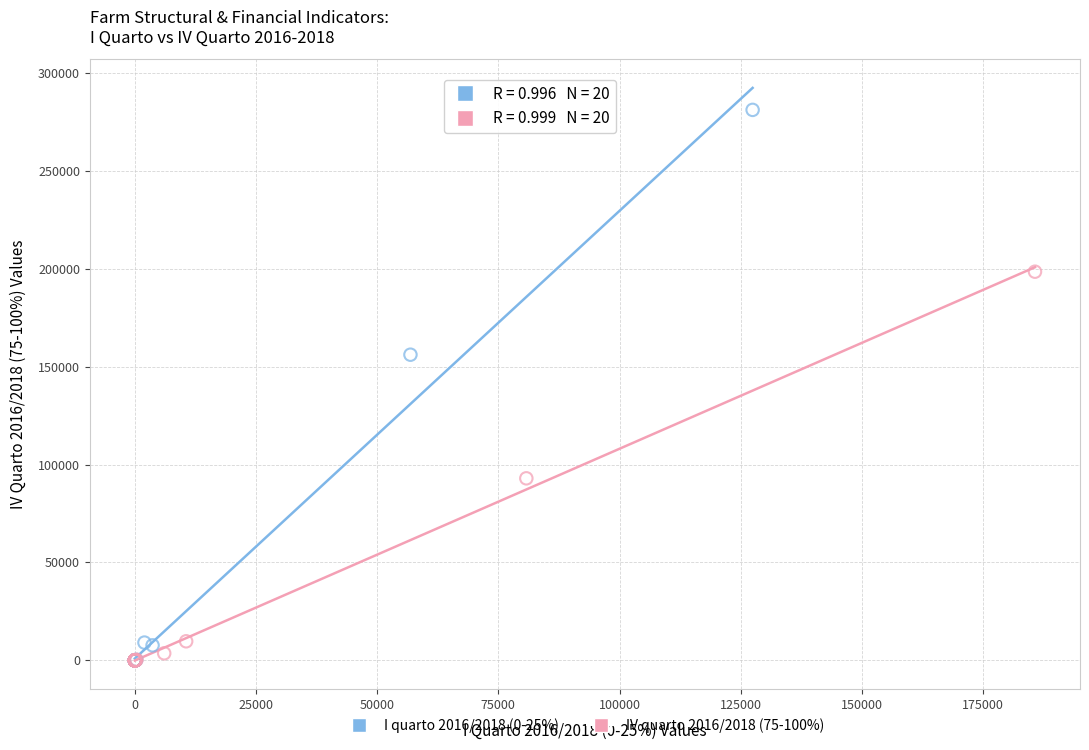

What are all the series names shown in the legend?

I quarto 2016/2018 (0-25%), IV quarto 2016/2018 (75-100%)